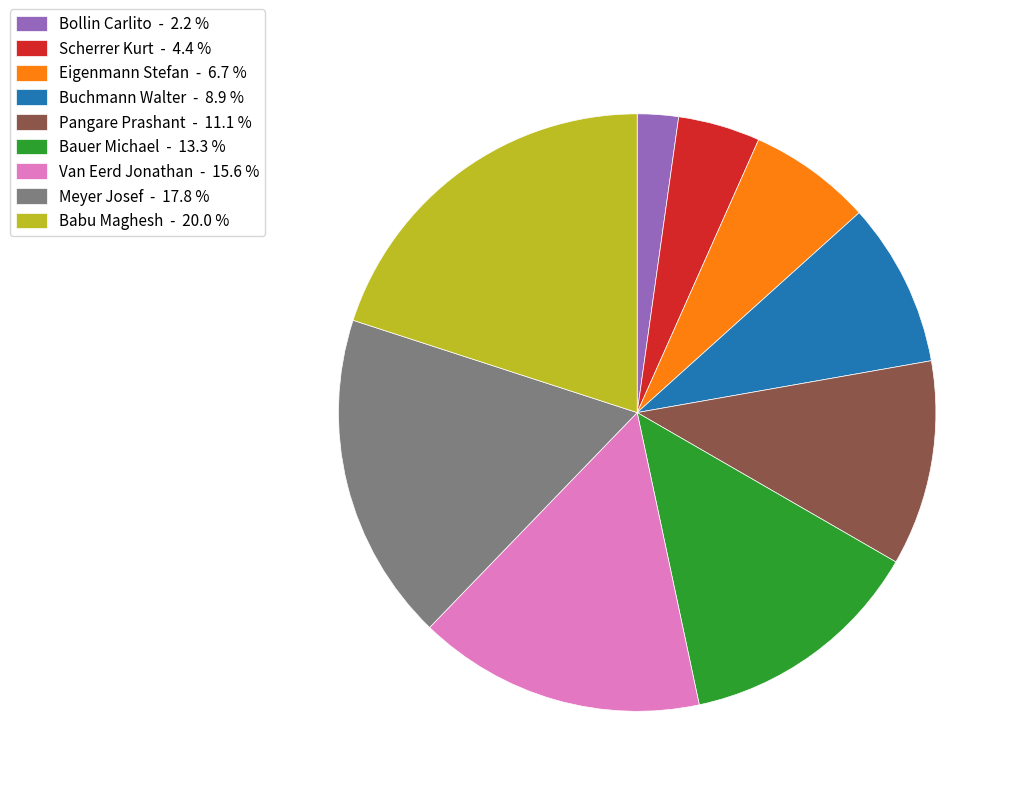

Is the sum of Bollin Carlito - 2.2 % and Van Eerd Jonathan - 15.6 % greater than half?

No